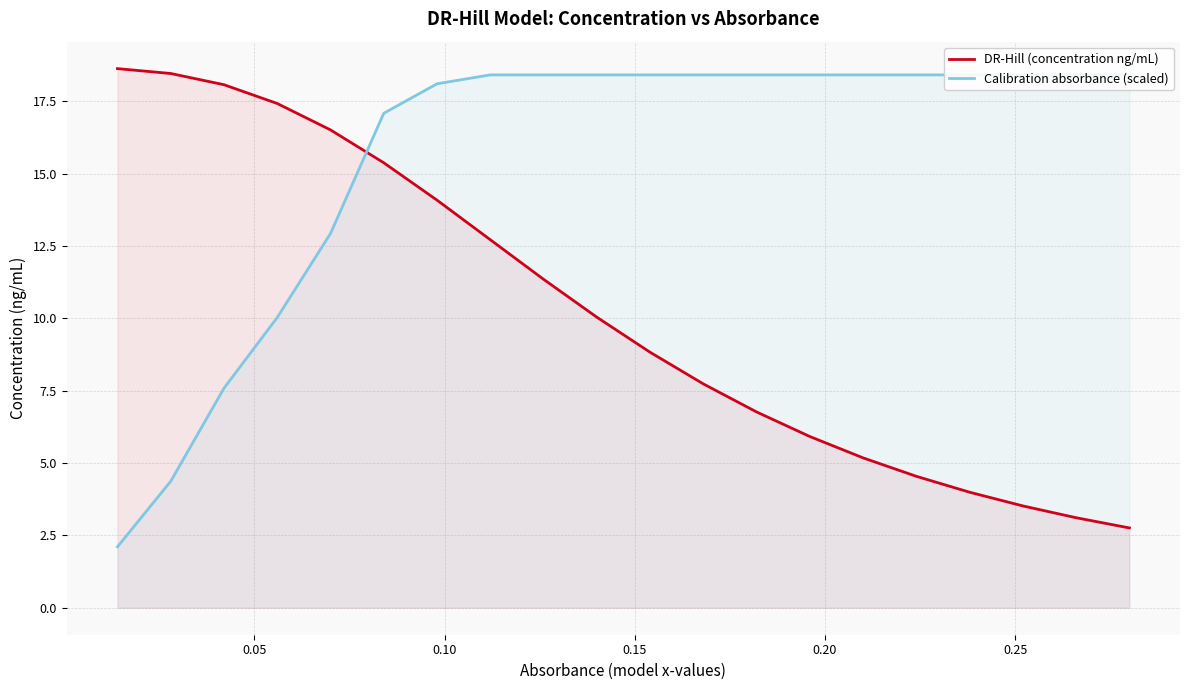

Reading right to left, what are all the values shown in this chart?

DR-Hill (concentration ng/mL): 2.8	3.1	3.5	4.0	4.5	5.2	5.9	6.8	7.7	8.8	10.0	11.4	12.7	14.1	15.4	16.5	17.4	18.1	18.5	18.6
Calibration absorbance (scaled): 18.4	18.4	18.4	18.4	18.4	18.4	18.4	18.4	18.4	18.4	18.4	18.4	18.4	18.1	17.1	12.9	10.0	7.6	4.4	2.1